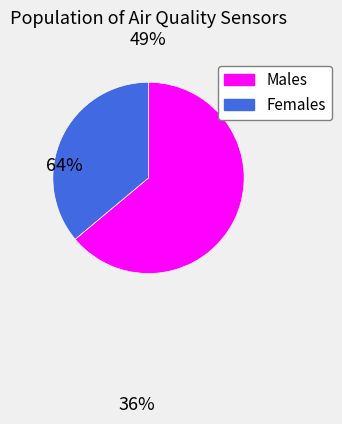

Is there a majority slice in this chart?

Yes